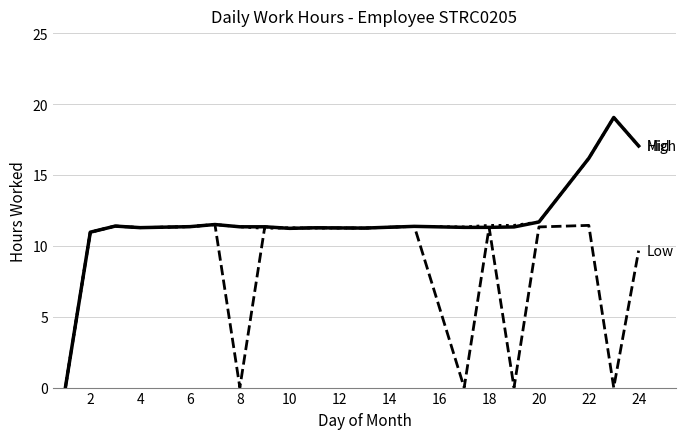

What is the greatest value displayed?

19.1